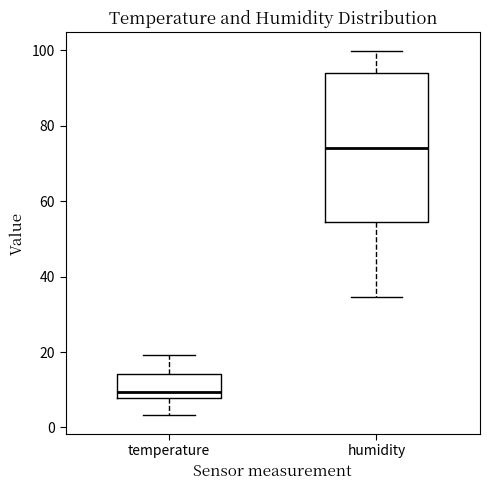

Which box is the tallest, from its lower edge to its upper edge?

humidity